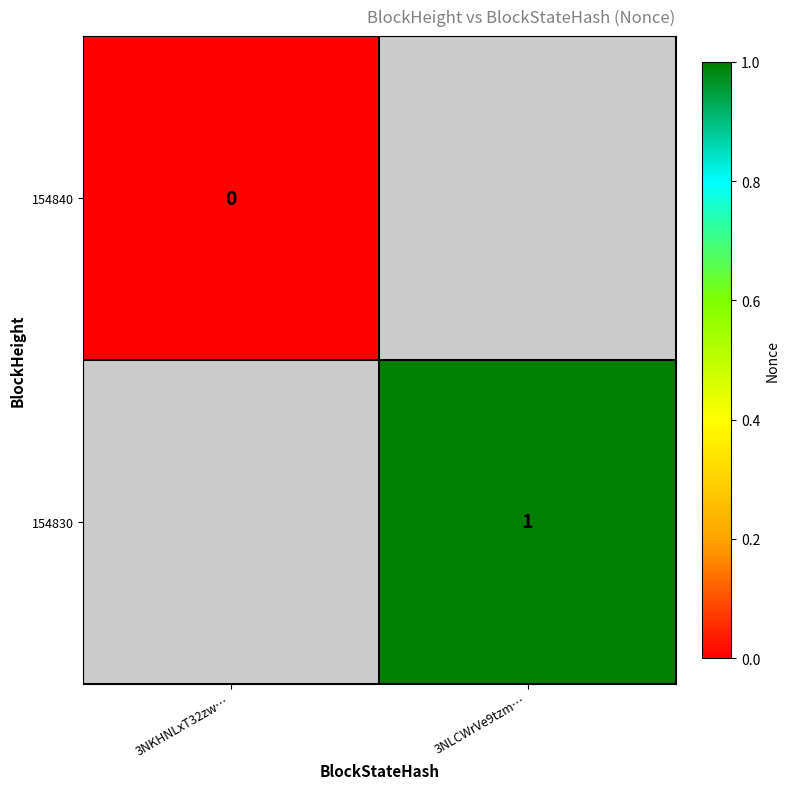

True or false: 154830 has a value of 0 at 3NLCWrVe9tzm….

False